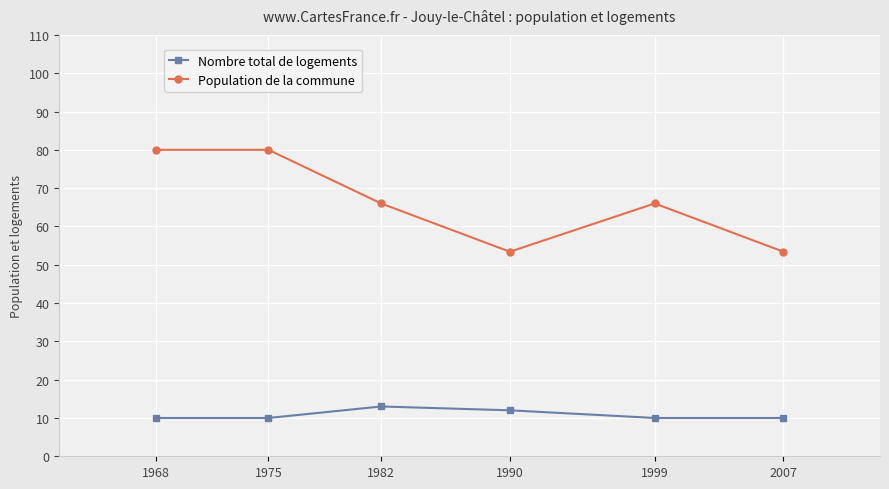

What is the difference between the maximum and second lowest values in the Nombre total de logements series?

3.0